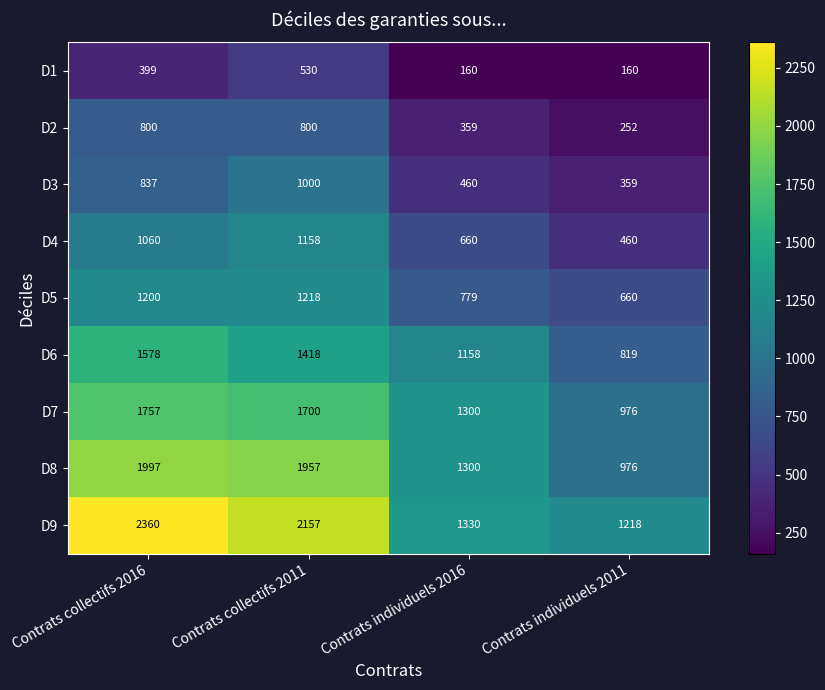

Count the D4 values in the range 660 to 1158.

3